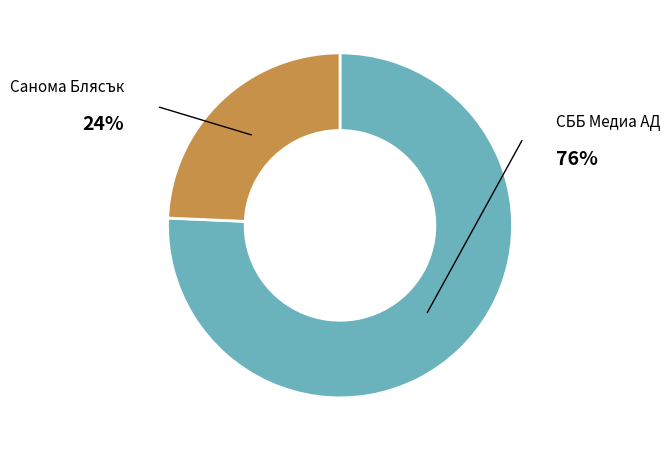

Which has a higher value, СББ Медиа АД or Санома Блясък?

СББ Медиа АД